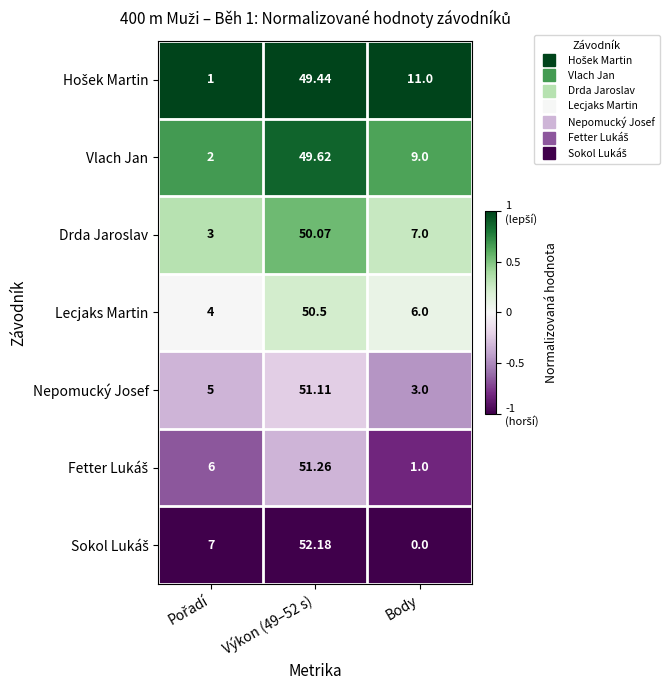

Which category has the lowest value across all series?

Body